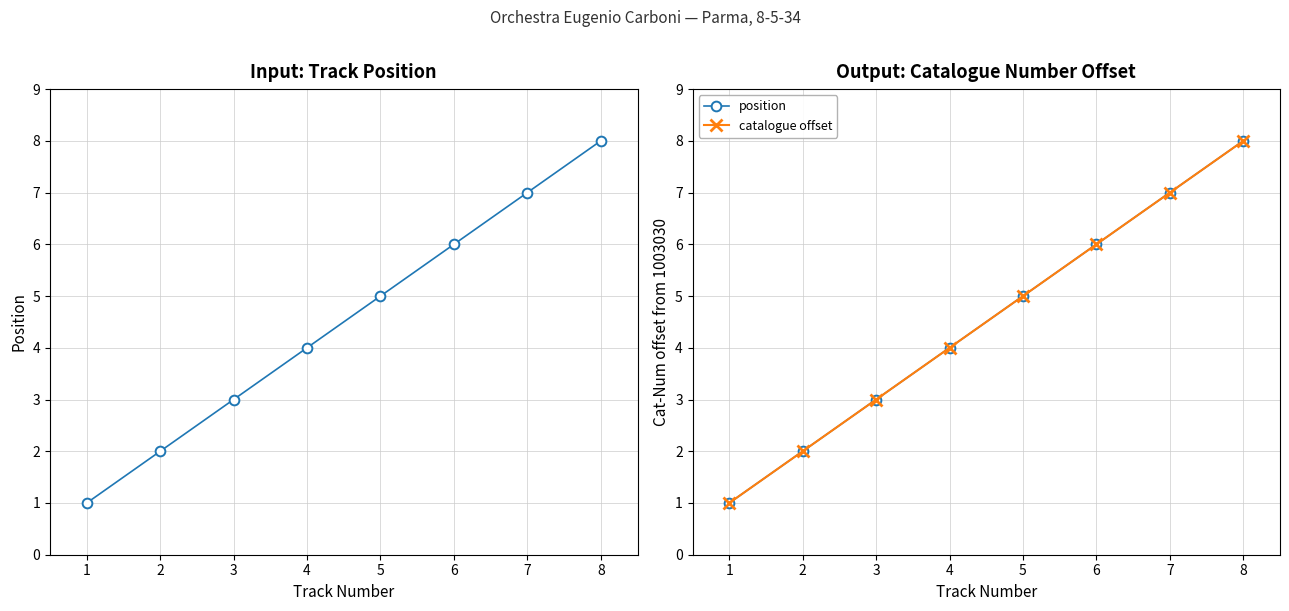

How many values in the catalogue offset series exceed 5?

3